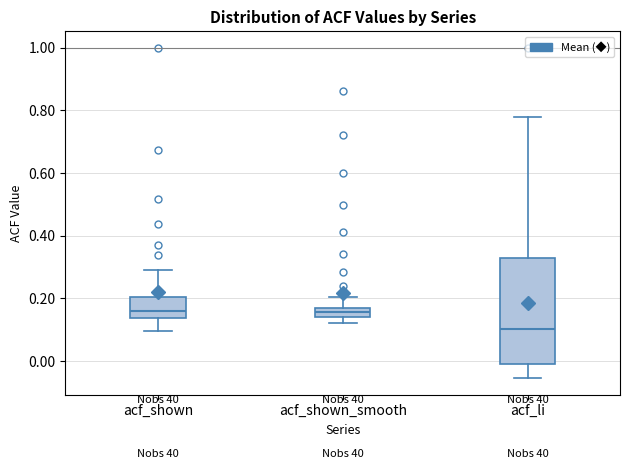

Where does the lower whisker of the box for acf_li end on the y-axis? The values are not printed on the chart, so give them approximately, as read against the axis.

-0.06